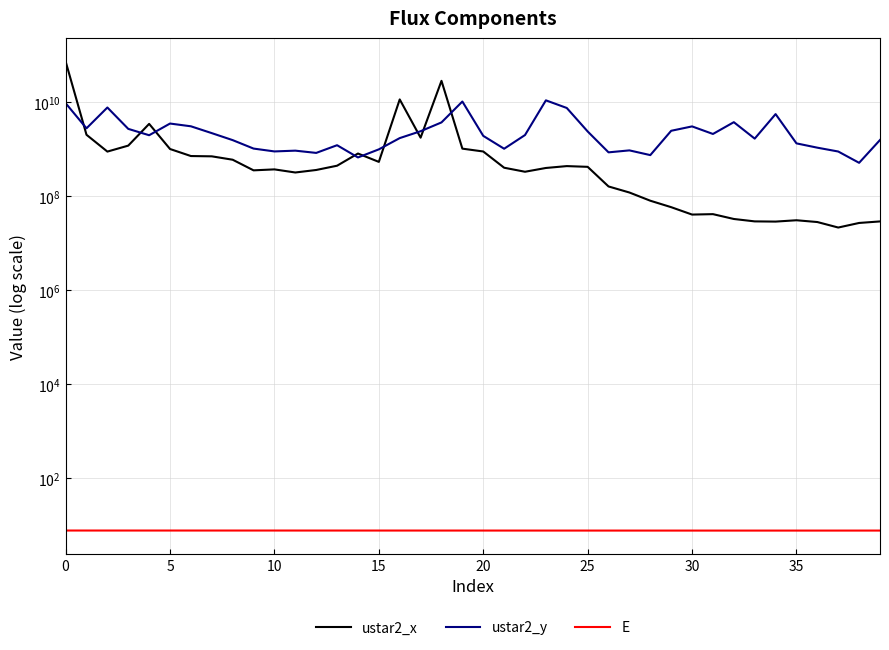

What is the difference between the highest and lowest values at 19?

10242331830.6